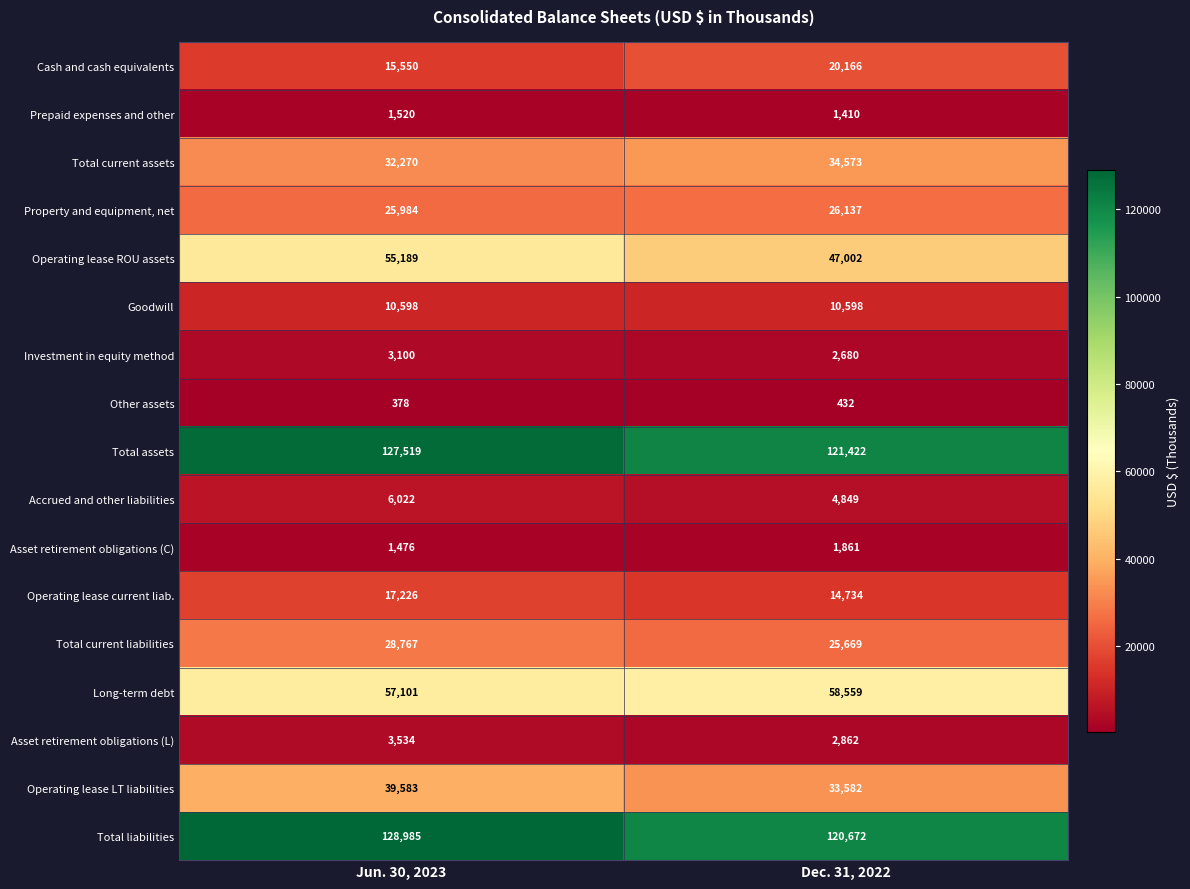

Between Jun. 30, 2023 and Dec. 31, 2022, which series saw the biggest shift?

Total liabilities